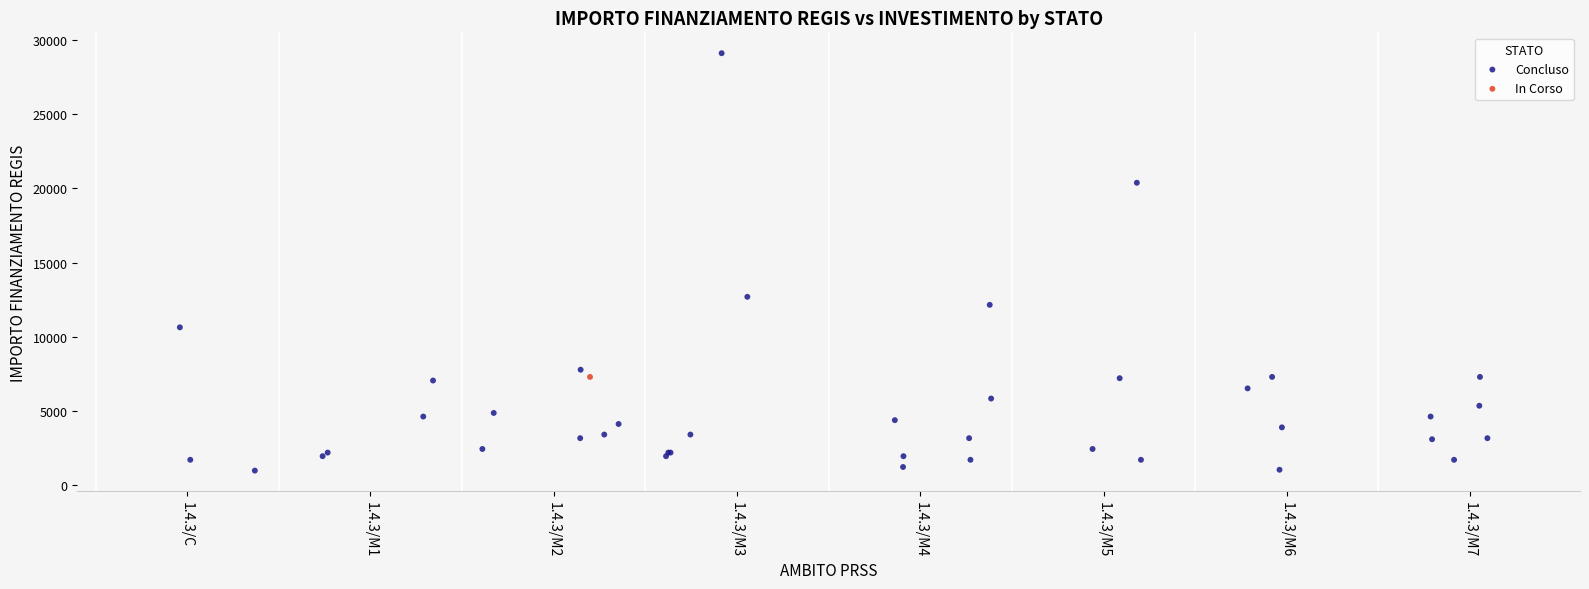

What are all the series names shown in the legend?

Concluso, In Corso